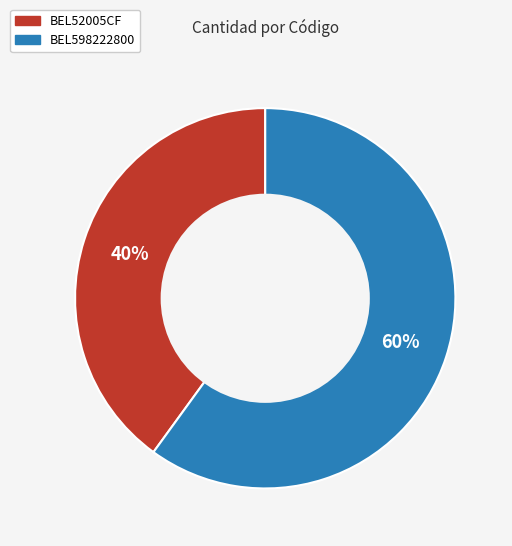

To the nearest percent, what percentage of the pie is BEL598222800?

60%